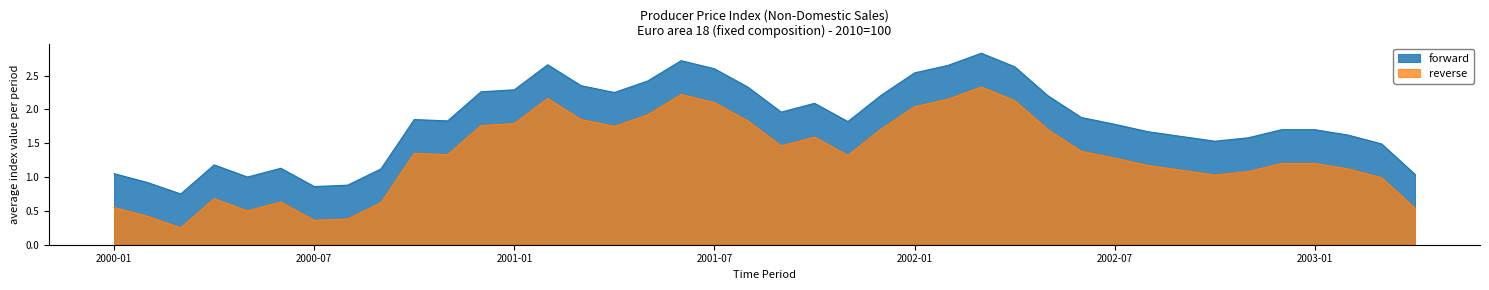

What is the difference between the maximum and minimum values?

2.1